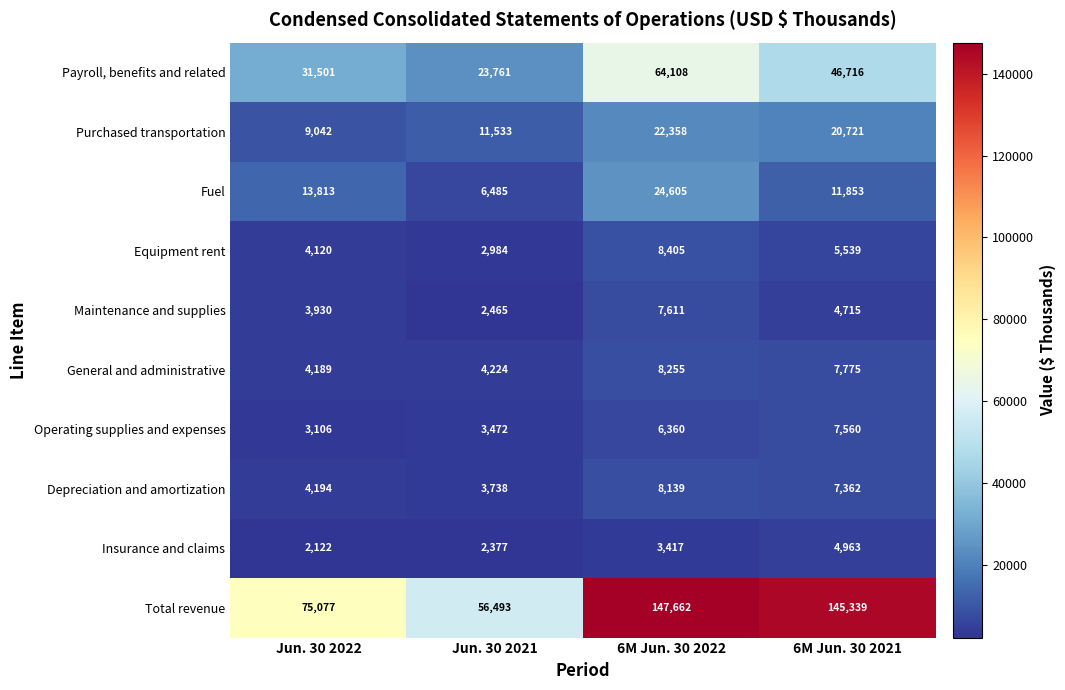

What is the difference between the Total revenue values at Jun. 30 2022 and 6M Jun. 30 2022?

72585